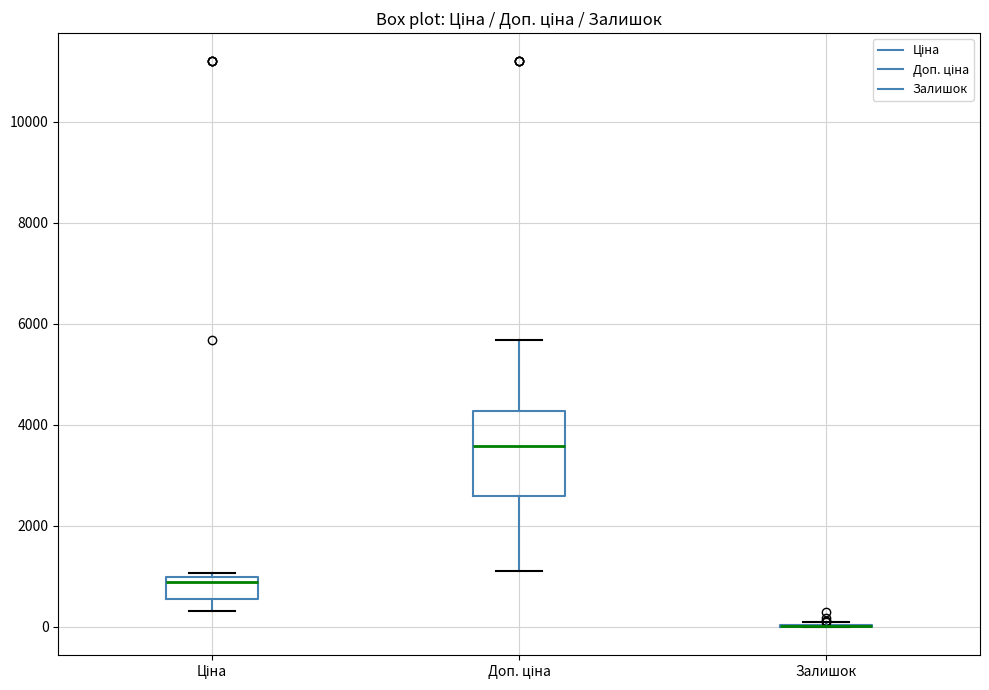

Reading left to right, read every box against the y-axis: the position of its median line, the range the box covers, and the ends of its whiskers. The values are not printed on the chart, so give them approximately, as read against the axis.

Ціна: median 800, box 600 to 1000, whiskers 400 to 1000 (just above the box's upper edge)
Доп. ціна: median 3600, box 2600 to 4200, whiskers 1200 to 5600
Залишок: box collapsed to a line at 0, whiskers 0 to 0